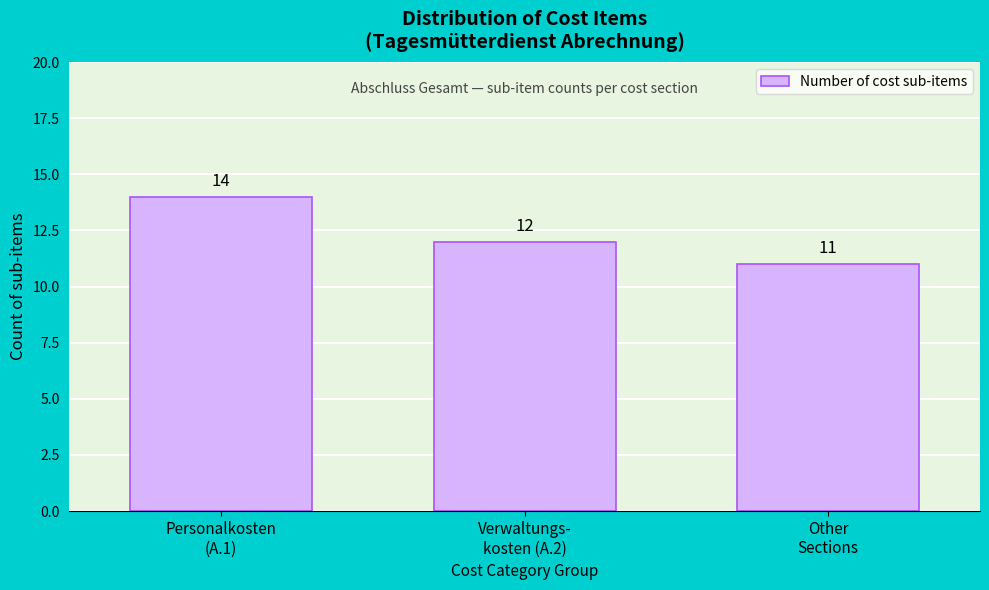

Reading left to right, transcribe all the data shown in this chart.

14	12	11